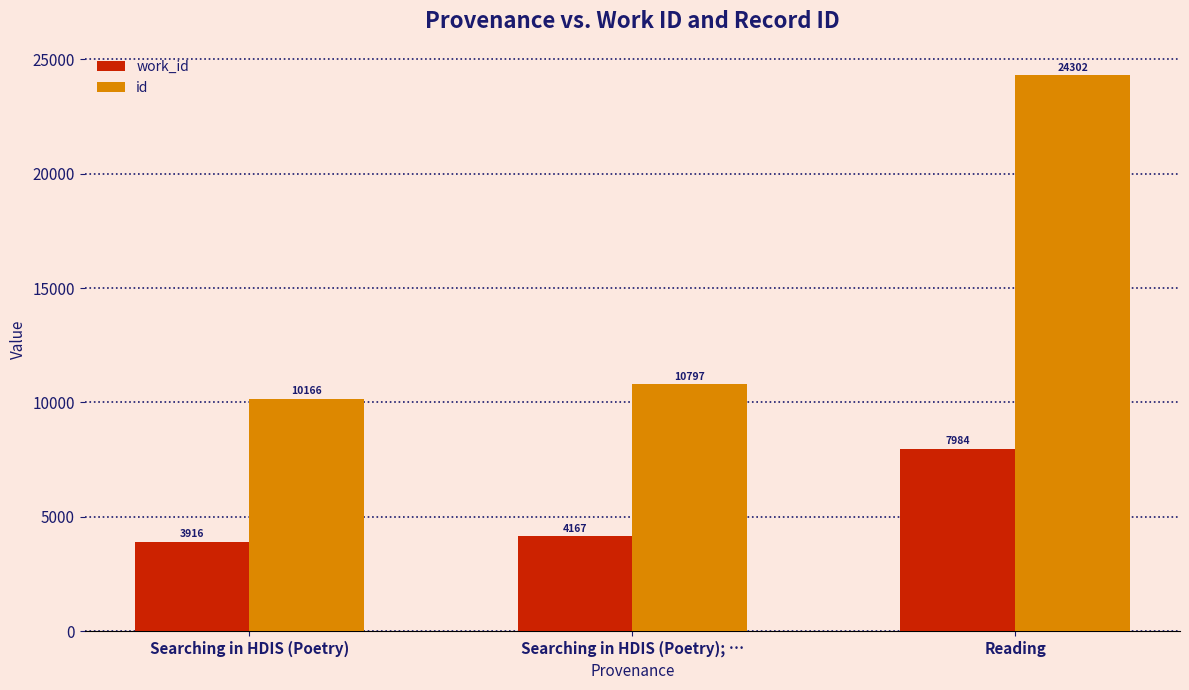

What are all the series names shown in the legend?

work_id, id